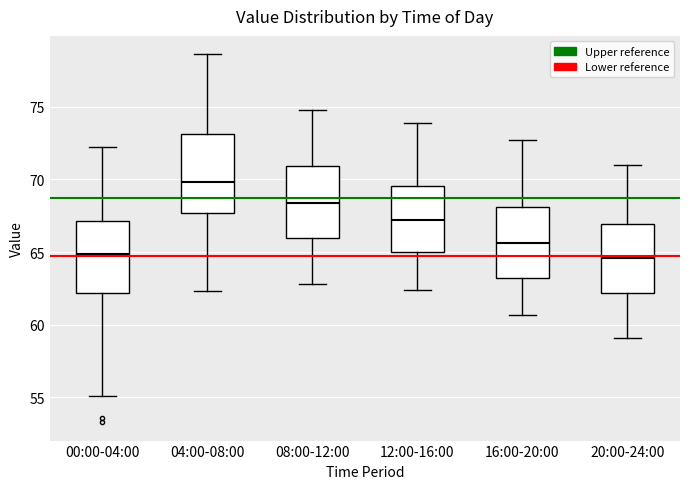

Which box has the highest median line?

04:00-08:00